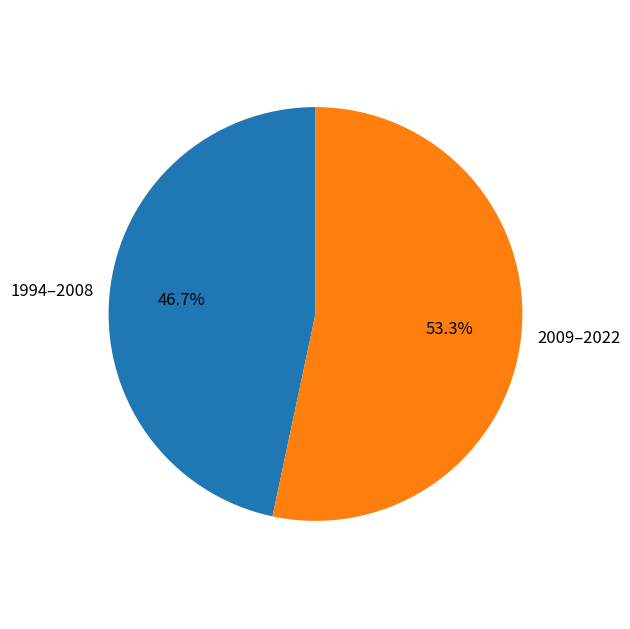

How much of the chart is everything except 2009–2022?

46.7%